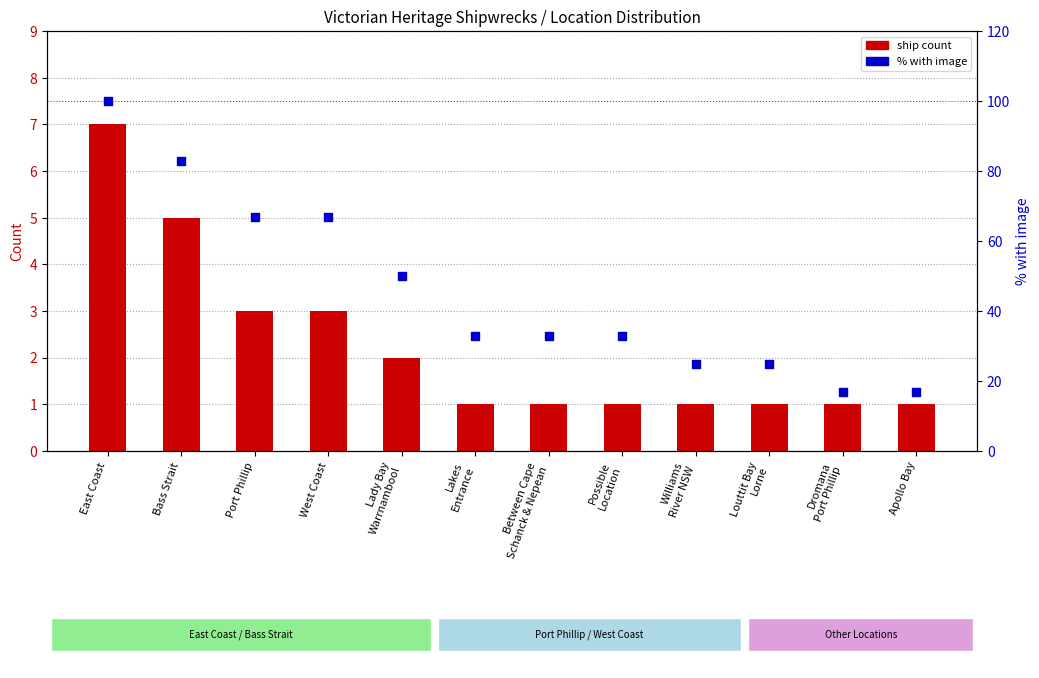

Is the value of ship count at Bass Strait greater than the value of % with image at Dromana
Port Phillip?

No